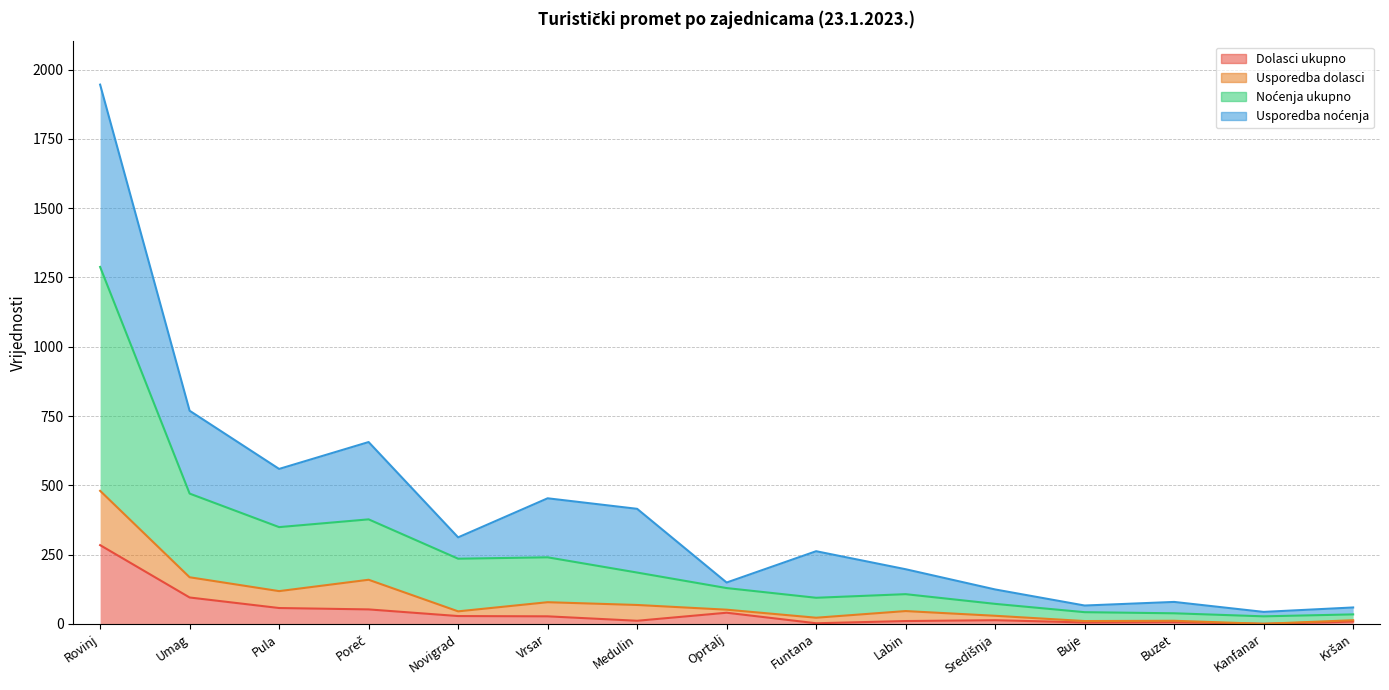

Where does the Noćenja ukupno series first go above 129?

Rovinj